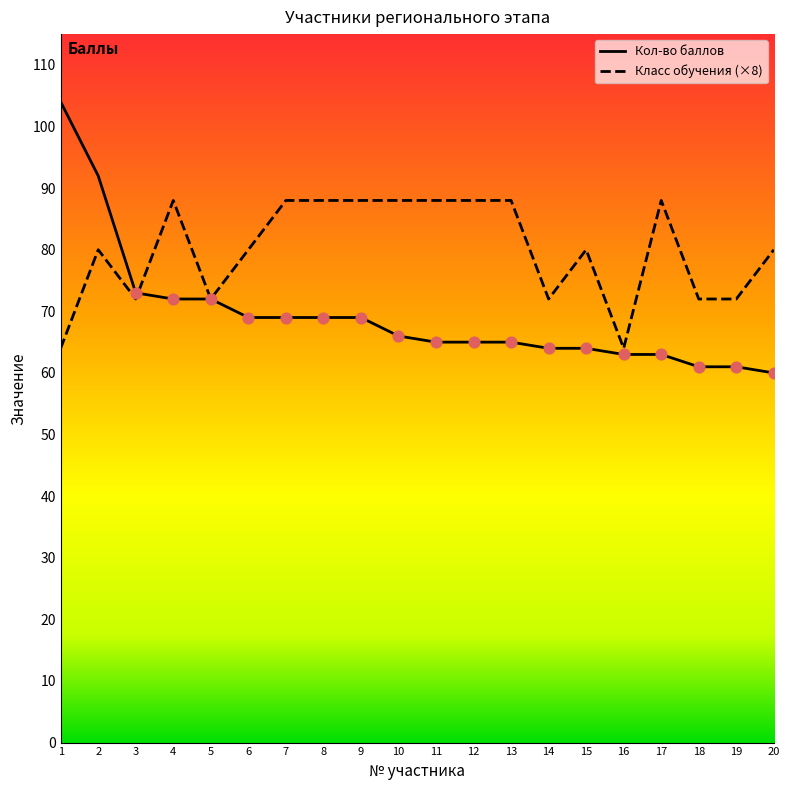

Which series contains the lowest Y value?

Кол-во баллов